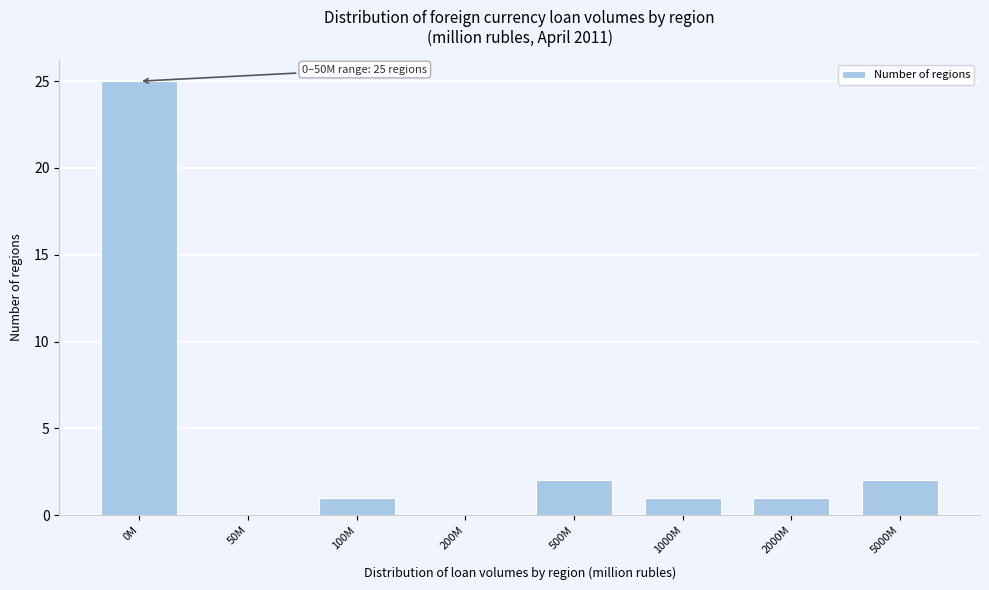

Reading right to left, transcribe all the data shown in this chart.

5000M=2	2000M=1	1000M=1	500M=2	200M=0	100M=1	50M=0	0M=25